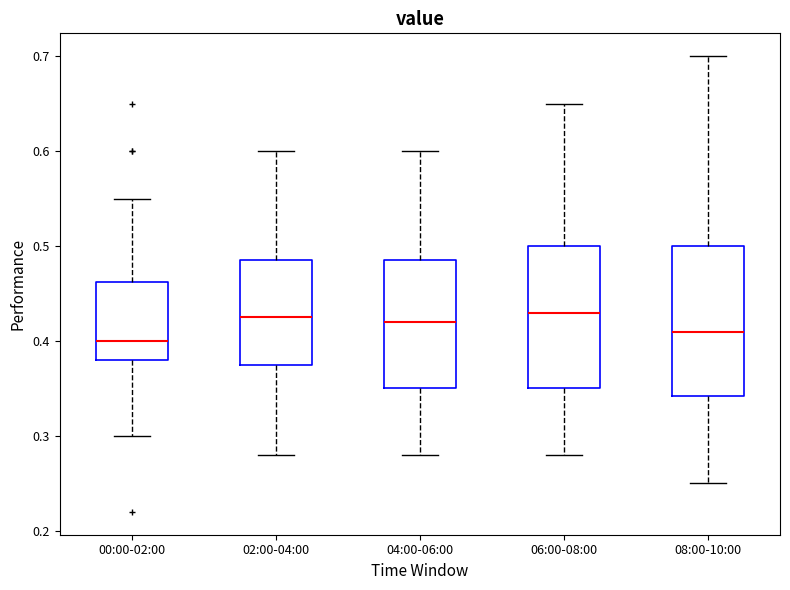

Reading left to right, read every box against the y-axis: the position of its median line, the range the box covers, and the ends of its whiskers. The values are not printed on the chart, so give them approximately, as read against the axis.

00:00-02:00: median 0.40, box 0.38 to 0.46, whiskers 0.30 to 0.55
02:00-04:00: median 0.43, box 0.38 to 0.49, whiskers 0.28 to 0.60
04:00-06:00: median 0.42, box 0.35 to 0.49, whiskers 0.28 to 0.60
06:00-08:00: median 0.43, box 0.35 to 0.50, whiskers 0.28 to 0.65
08:00-10:00: median 0.41, box 0.34 to 0.50, whiskers 0.25 to 0.70